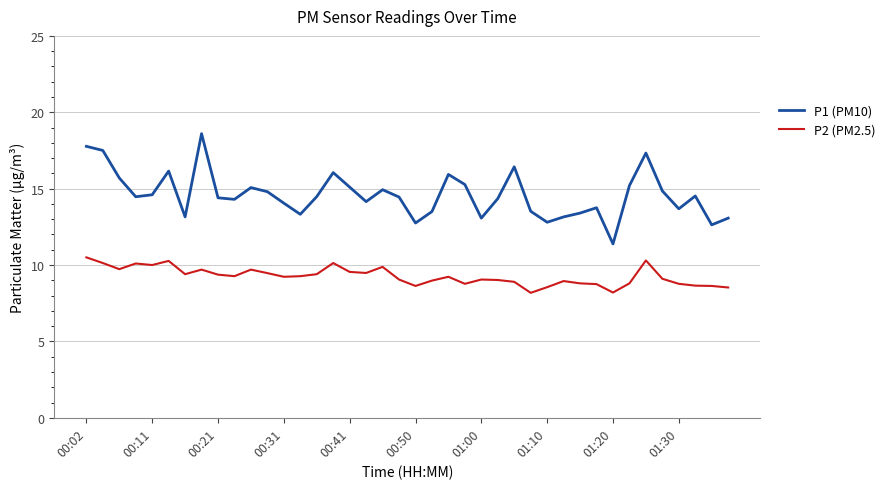

List the series in order of their overall mean, lowest first.

P2 (PM2.5), P1 (PM10)